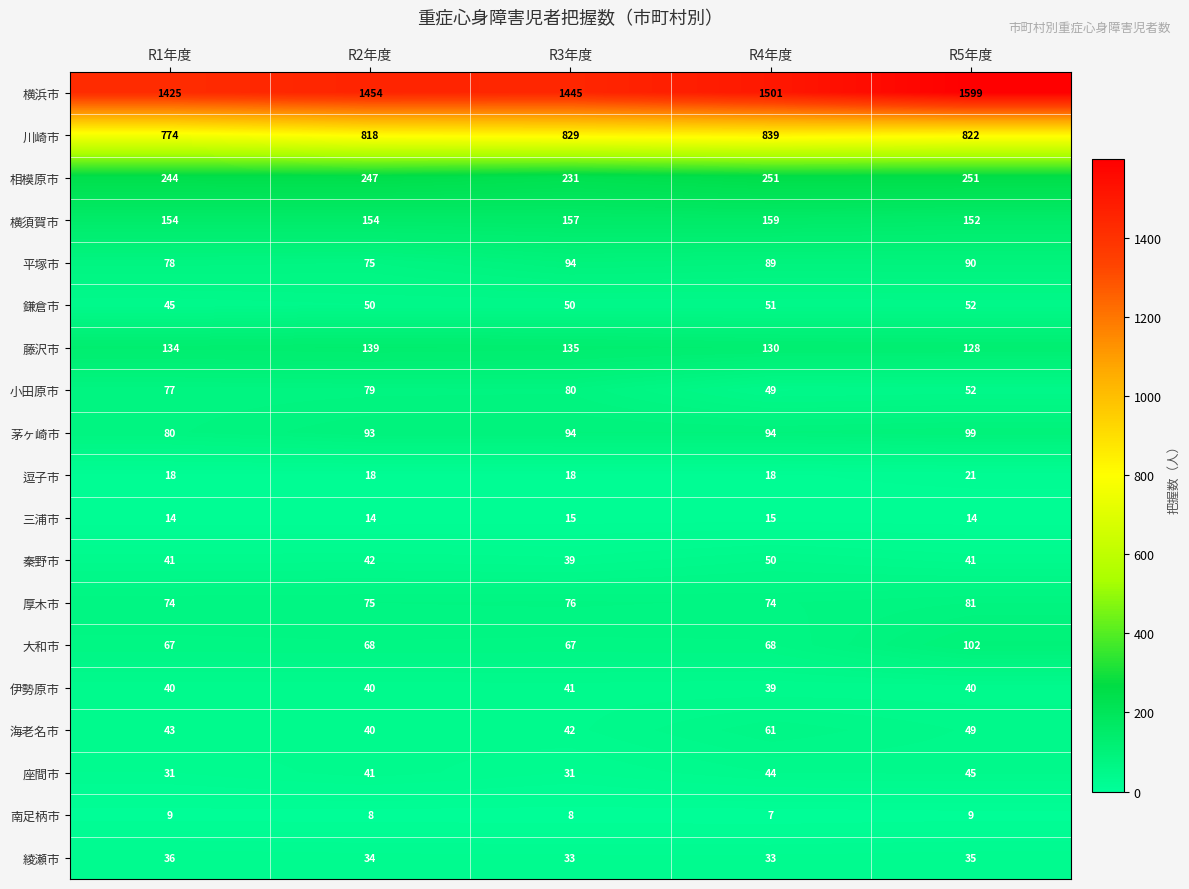

Which label corresponds to the smallest value in the chart?

R4年度